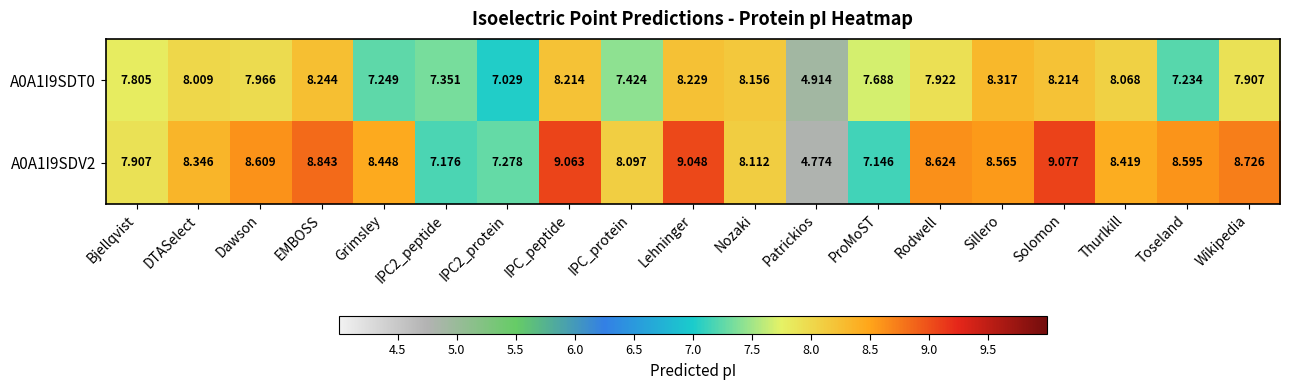

At which category is the sum across all series the highest?

Solomon